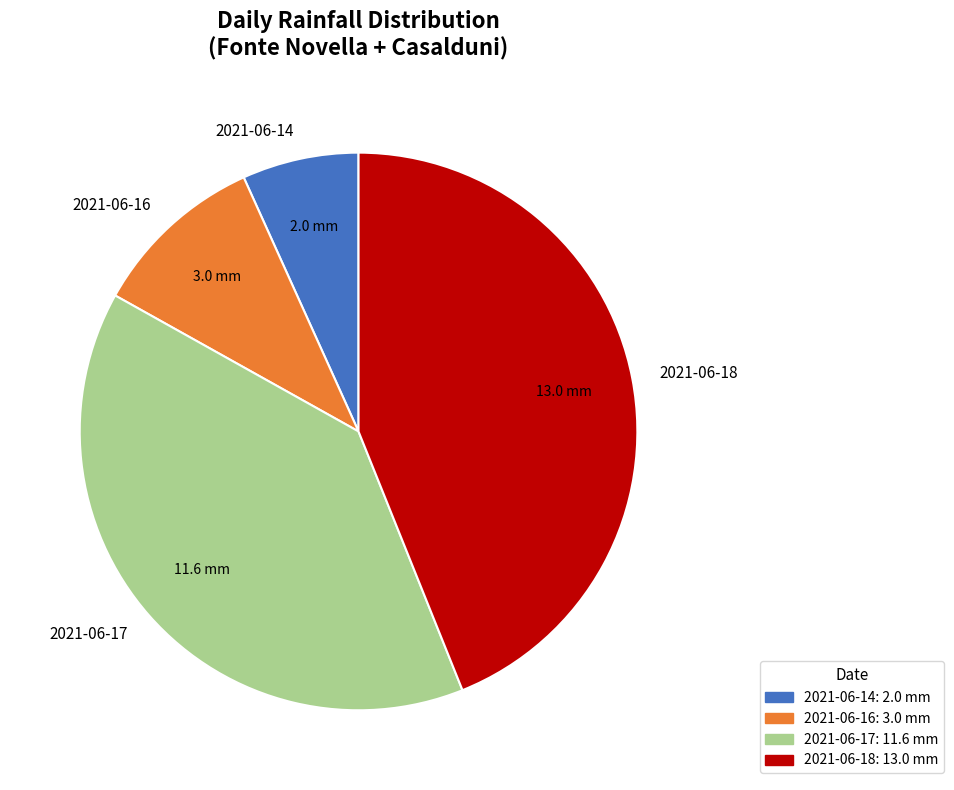

What is the ratio of the value at 2021-06-18 to the value at 2021-06-14?

6.5